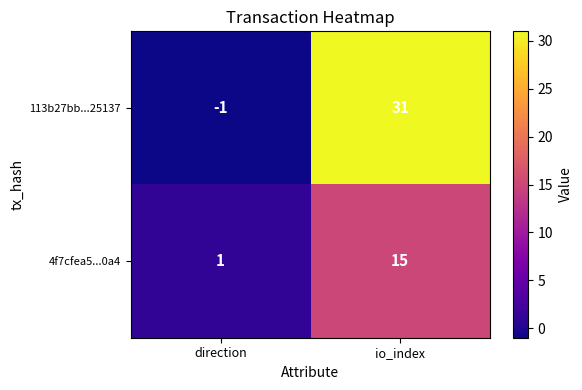

At which category does the chart reach its peak across all series?

io_index